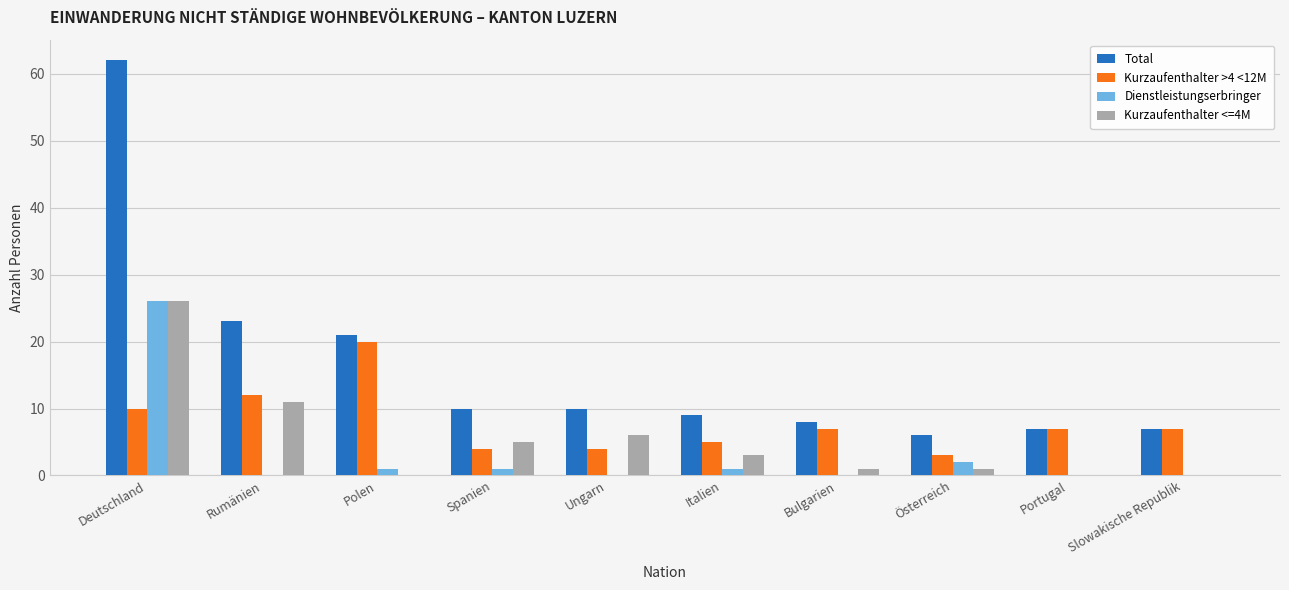

Between Rumänien and Ungarn, which series saw the biggest shift?

Total